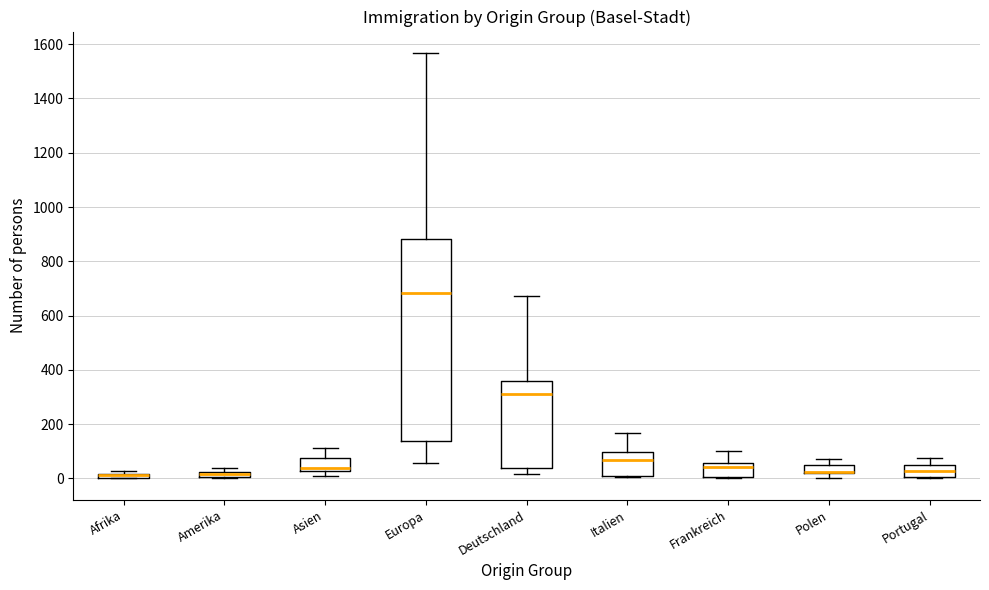

Which box is the tallest, from its lower edge to its upper edge?

Europa